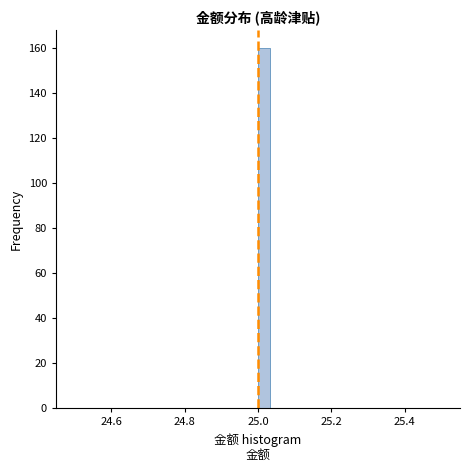

Around what value on the x-axis is the tallest bar? Give the approximate position of its centre, as read against the axis.

25.02